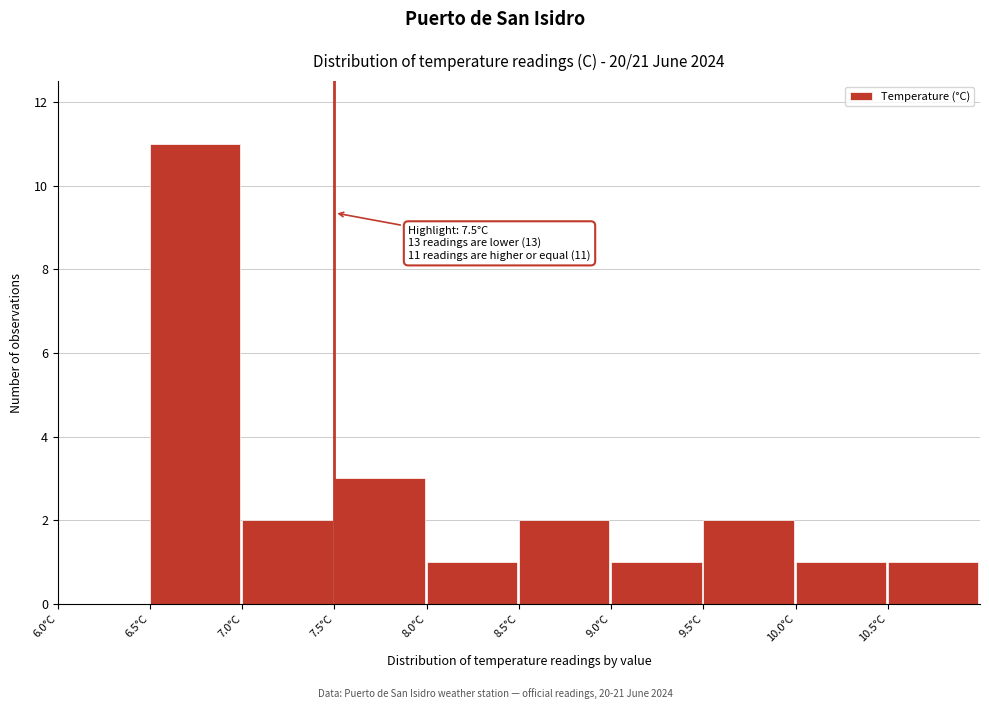

Which range on the x-axis has the tallest bar?

6.5 to 7.0